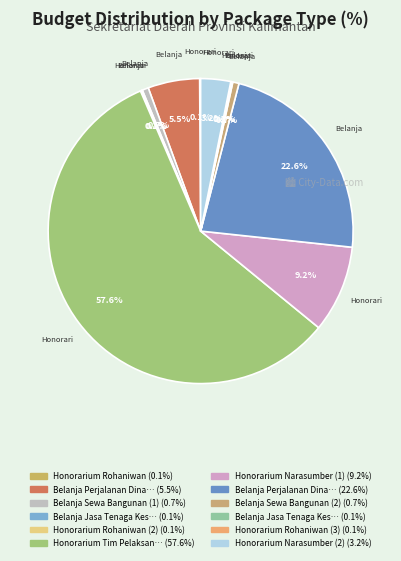

Which slice represents more than half of the pie?

Honorarium Tim Pelaksana (1)